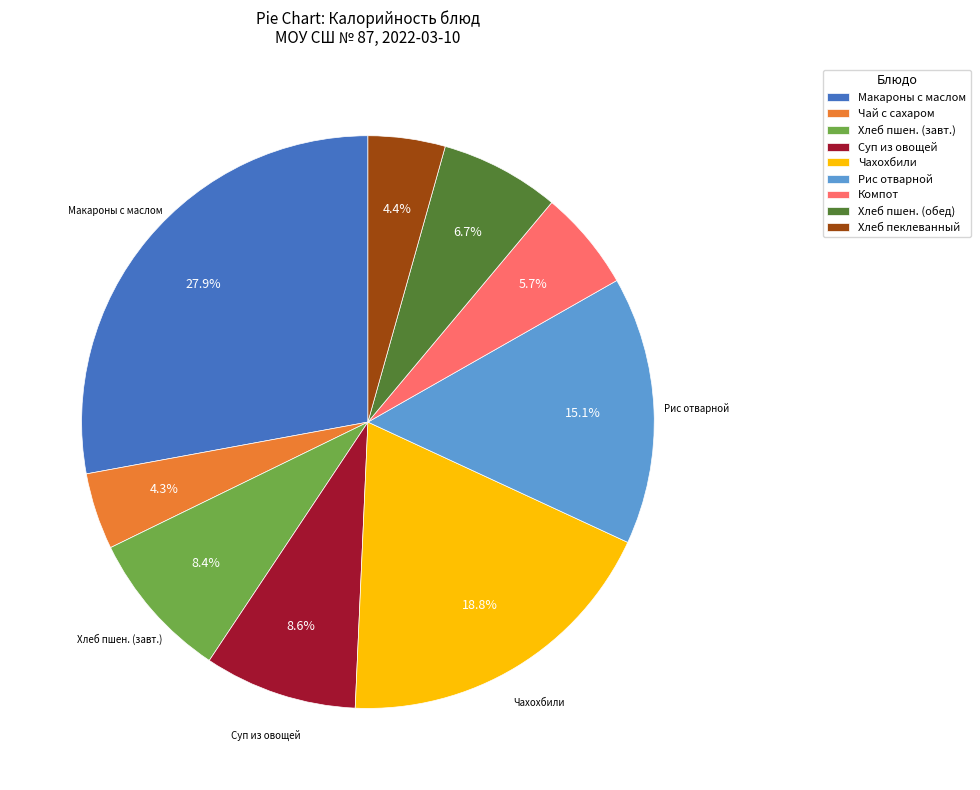

To the nearest percent, what is the average slice percentage?

11%